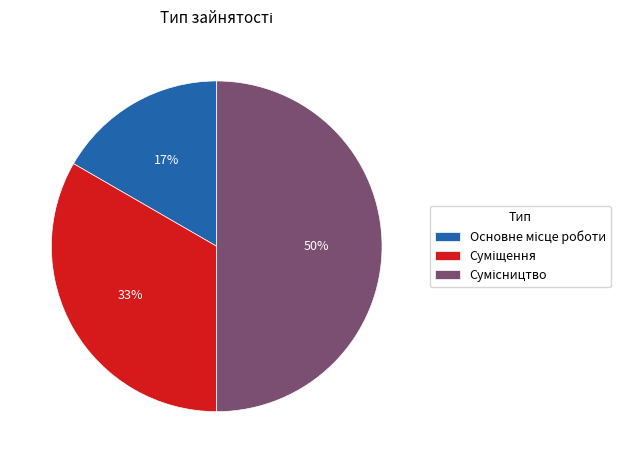

To the nearest percent, what is the difference between the largest and smallest slice percentages?

33%